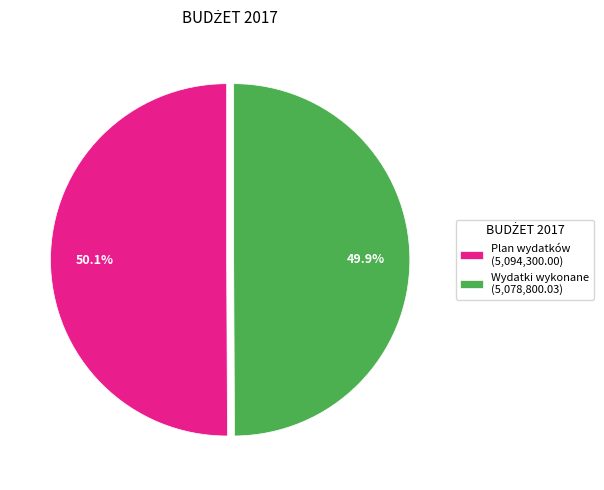

Is there any slice that represents more than half of the pie?

Yes